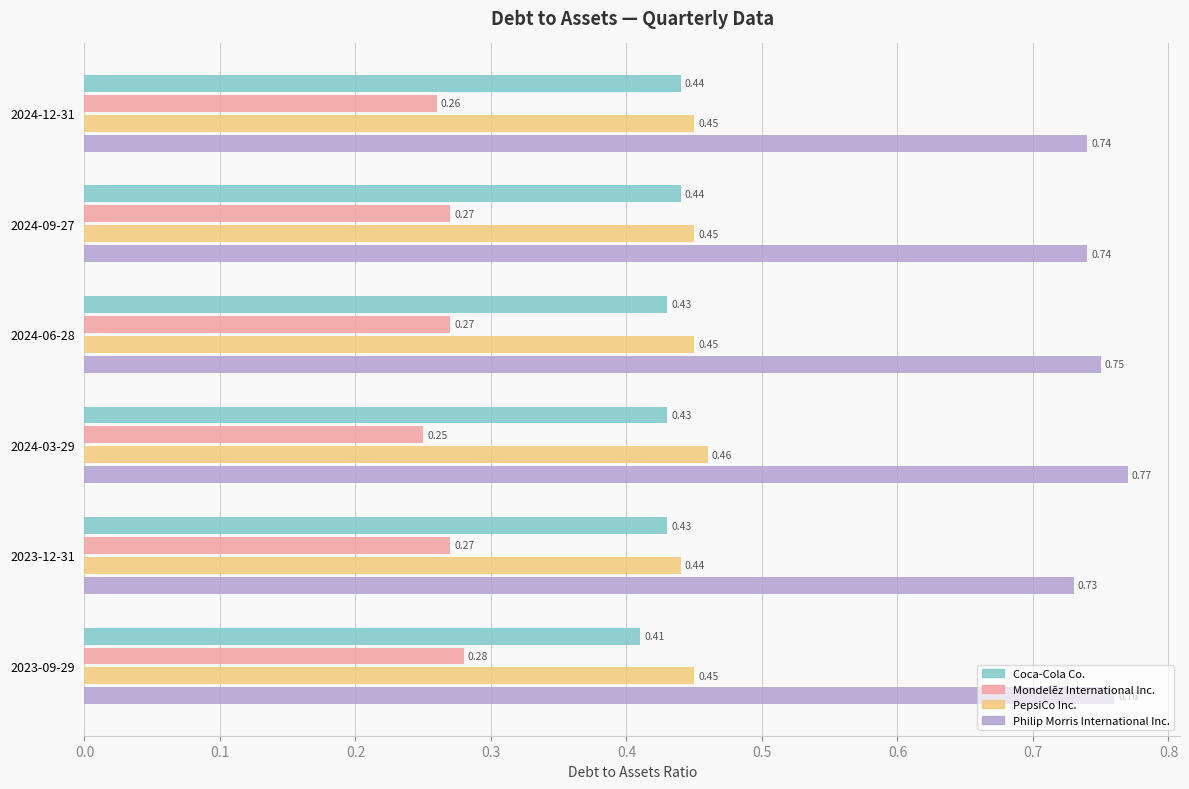

What is the sum of all PepsiCo Inc. values?

2.7